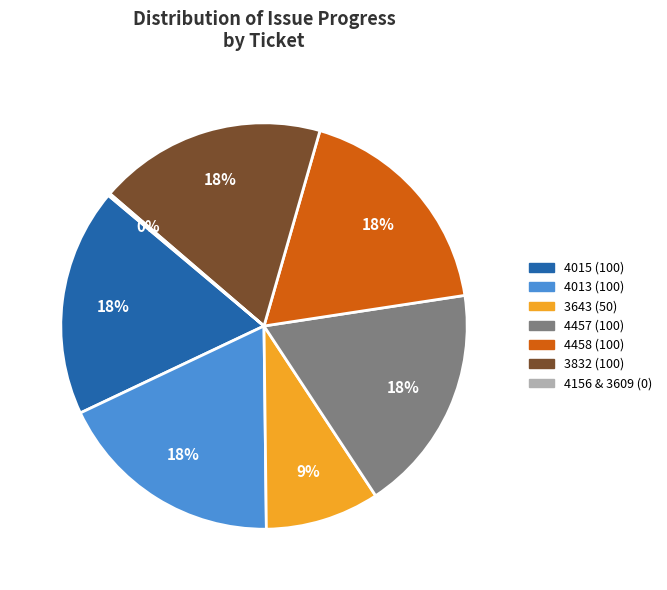

Is there any slice that represents more than half of the pie?

No